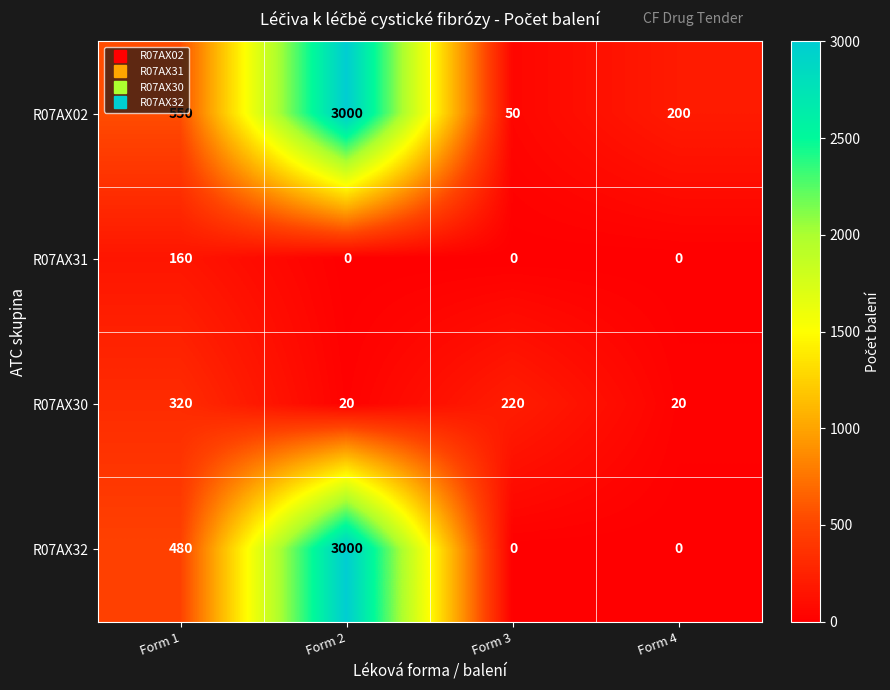

True or false: R07AX32 has a value of 0 at Form 3.

True